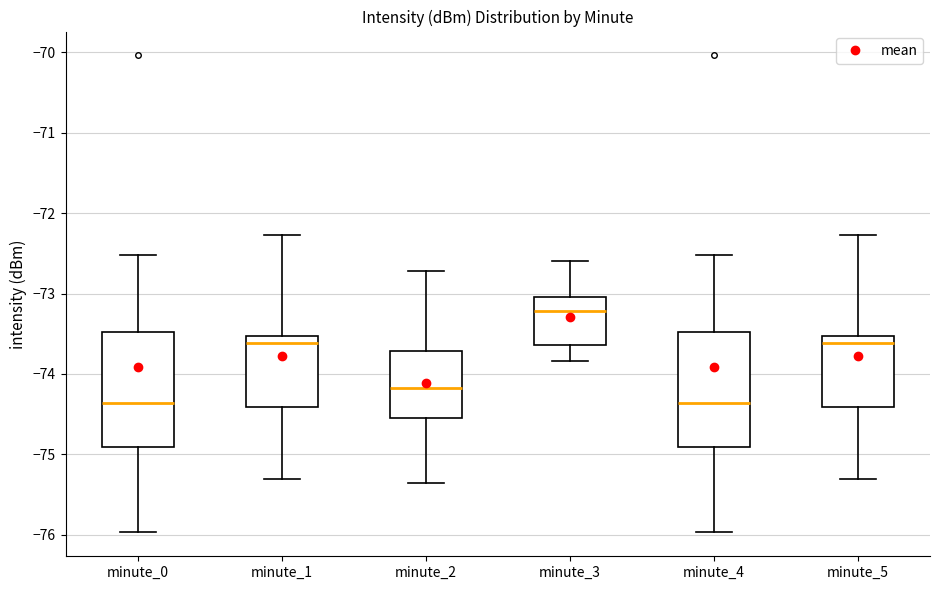

Reading left to right, transcribe this box plot: for each box, give where its median line is, the range the box spans, and where its two whiskers end, as read against the y-axis. The values are not printed on the chart, so give them approximately, as read against the axis.

minute_0: median -74.4, box -74.9 to -73.5, whiskers -76.0 to -72.5
minute_1: median -73.6, box -74.4 to -73.5, whiskers -75.3 to -72.3
minute_2: median -74.2, box -74.5 to -73.7, whiskers -75.3 to -72.7
minute_3: median -73.2, box -73.6 to -73.0, whiskers -73.8 to -72.6
minute_4: median -74.4, box -74.9 to -73.5, whiskers -76.0 to -72.5
minute_5: median -73.6, box -74.4 to -73.5, whiskers -75.3 to -72.3